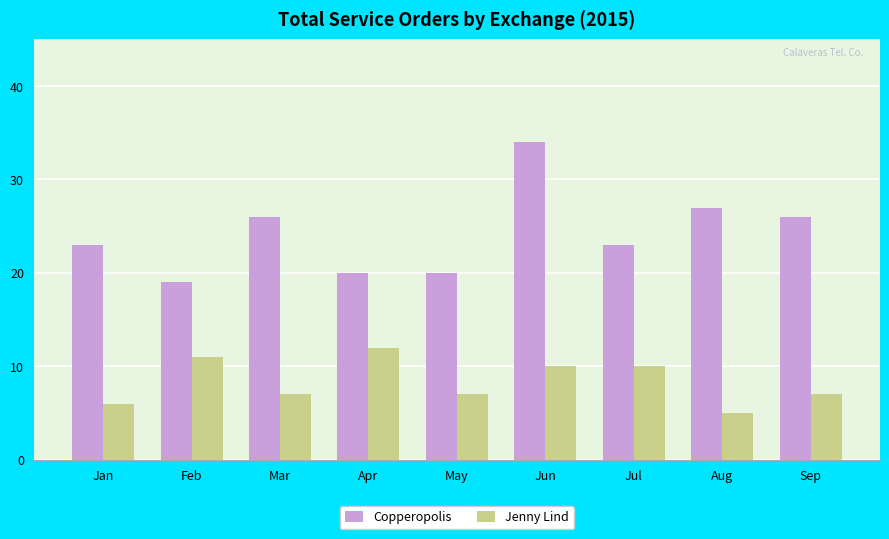

At which category does the chart reach its minimum across all series?

Aug